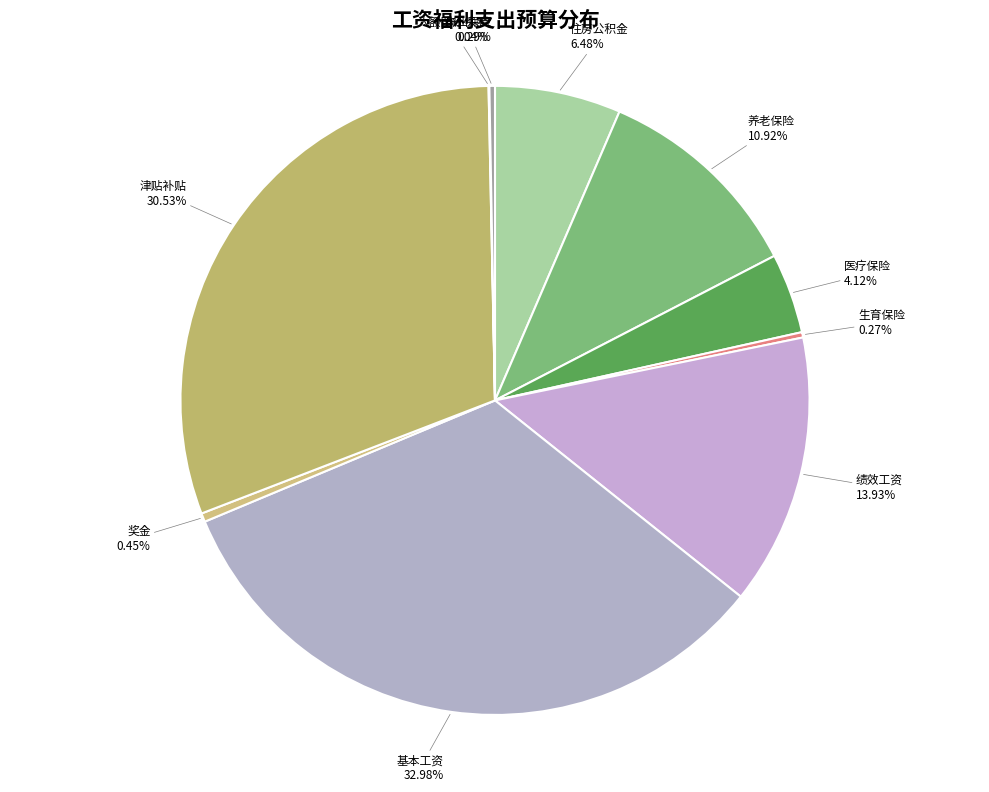

Which slice is the largest?

基本工资